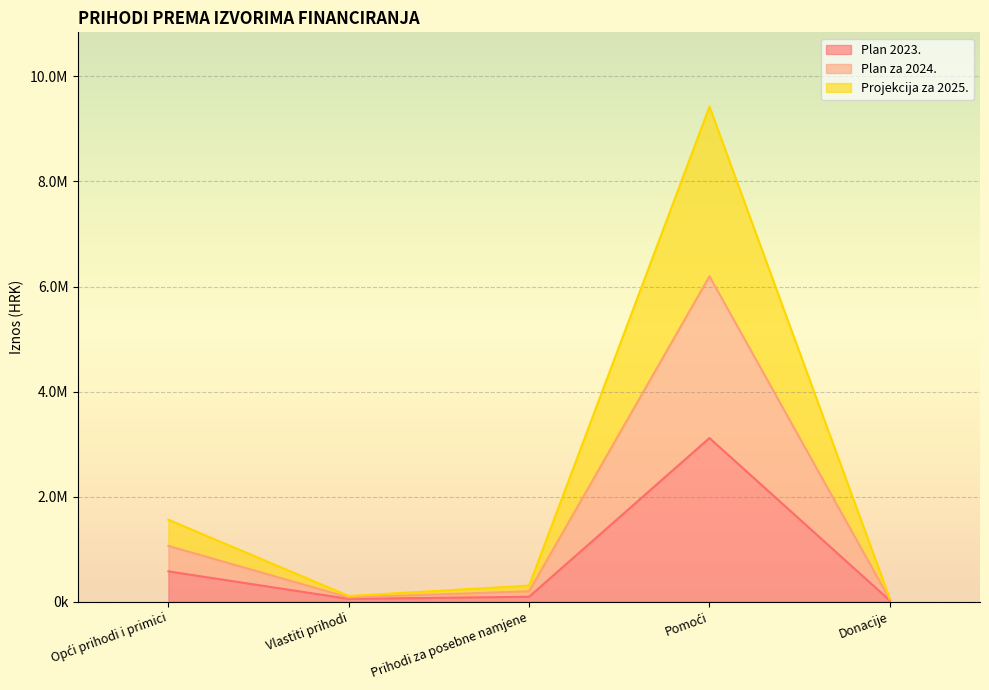

How many lines are shown in the chart?

3